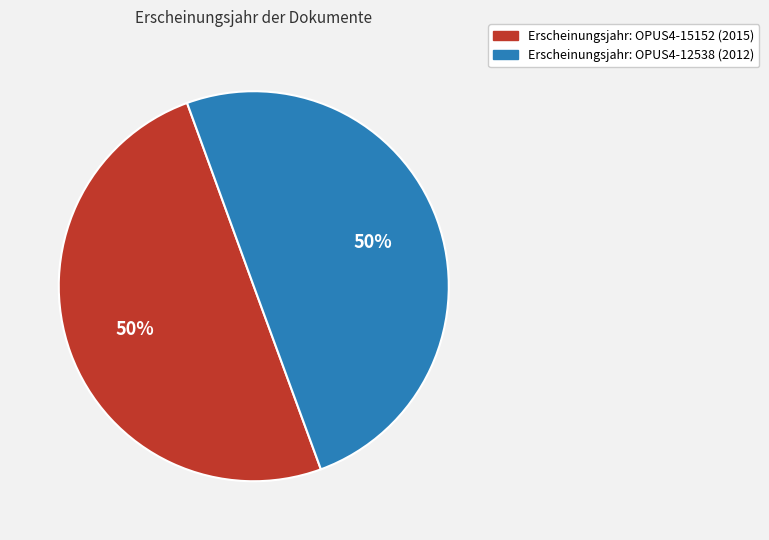

To the nearest percent, what is the average slice percentage?

50%